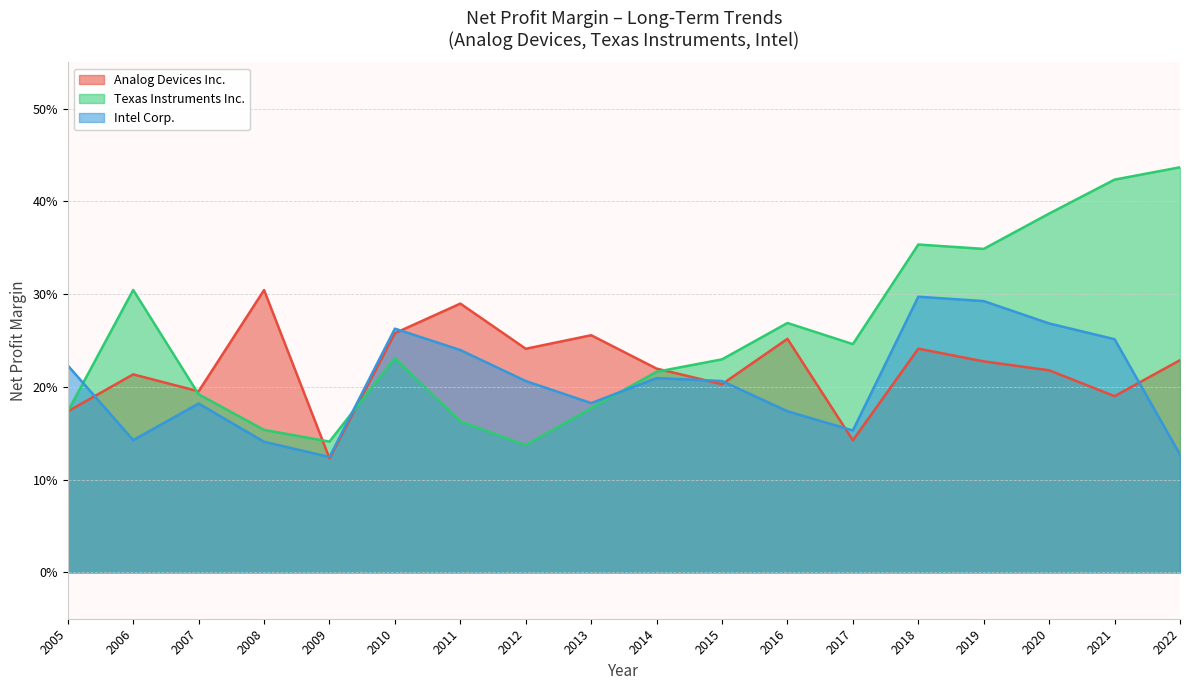

What is the maximum value for Intel Corp.?

0.3